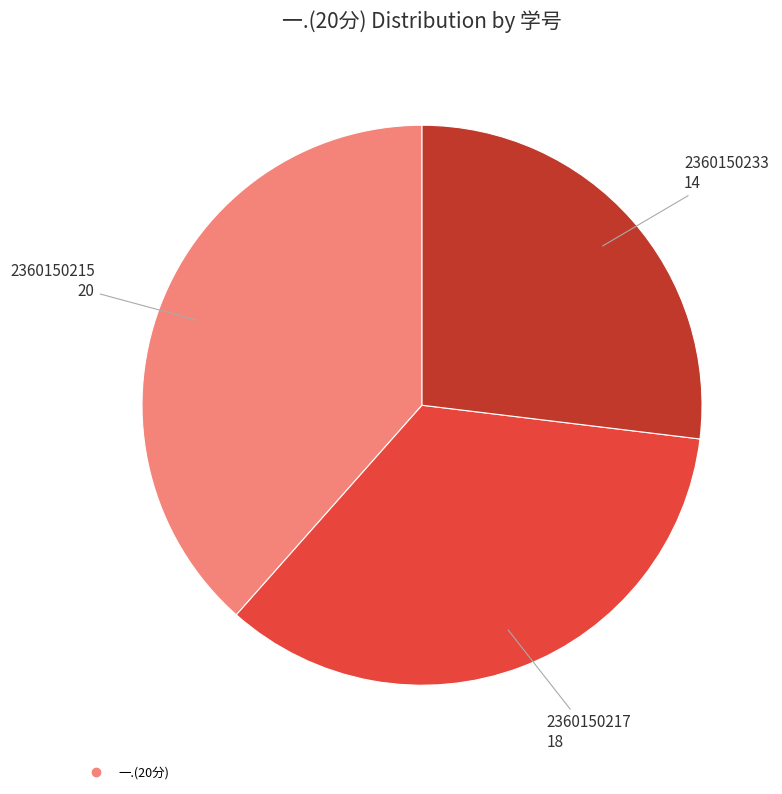

Is there a majority slice in this chart?

No